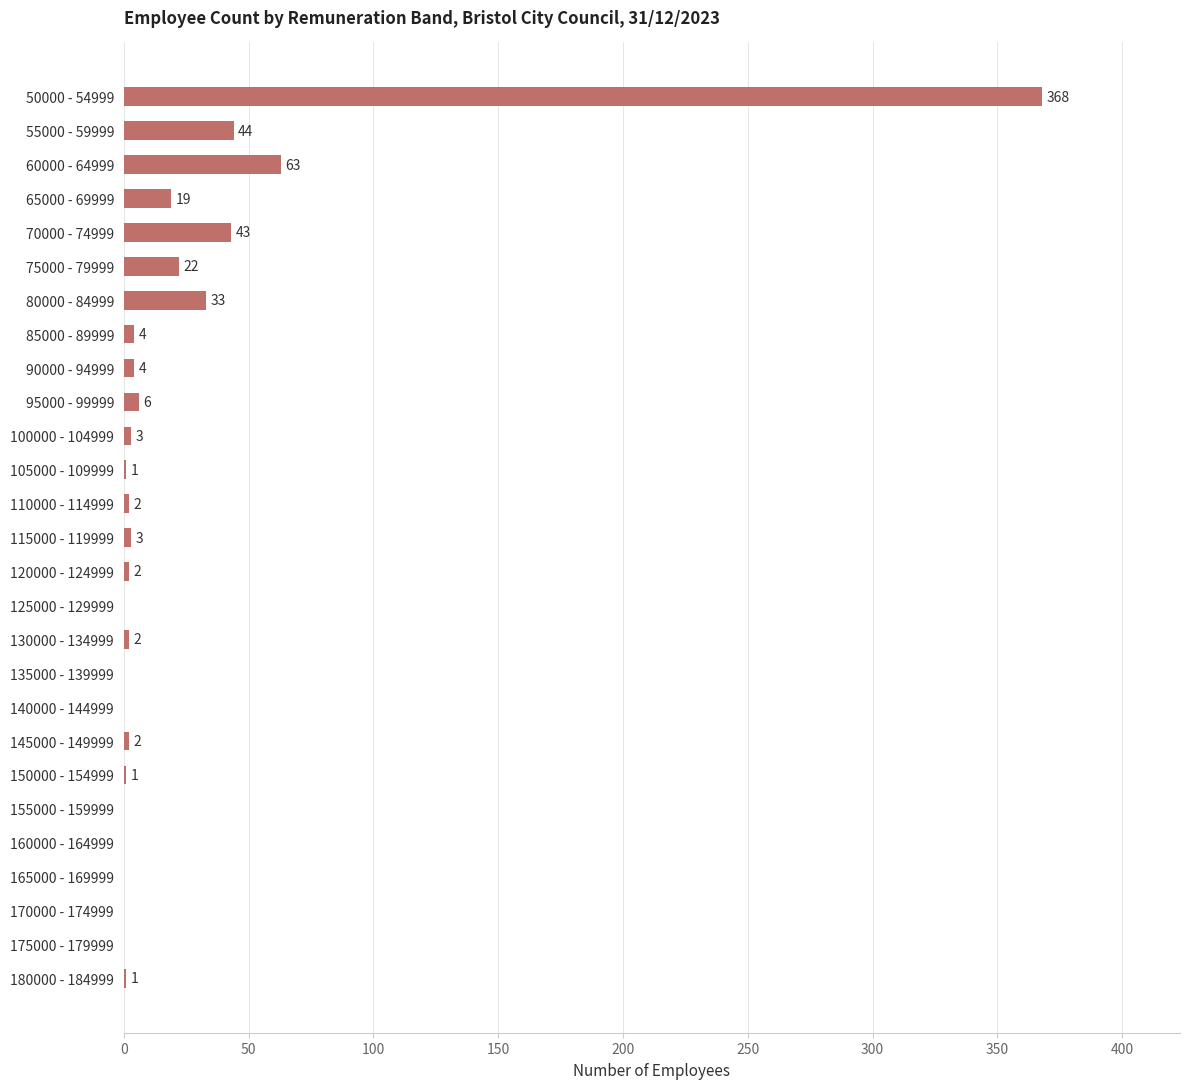

How many values are above zero?

19